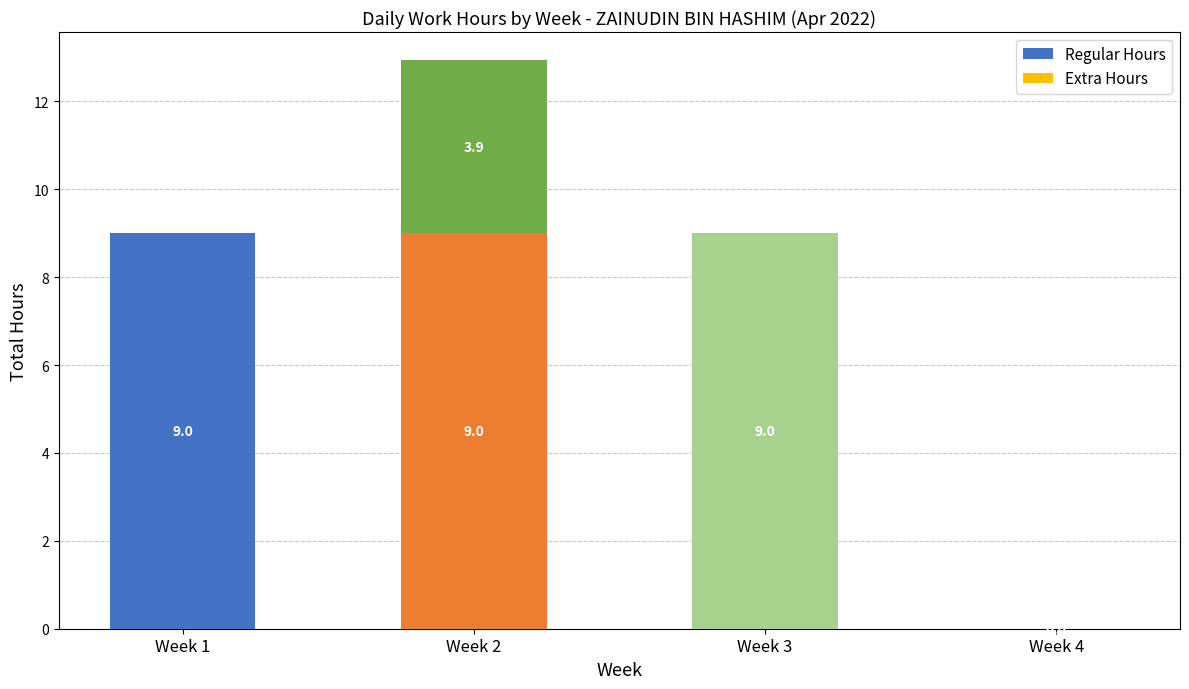

What is the sum of the Regular Hours values at Week 4 and Week 2?

9.0